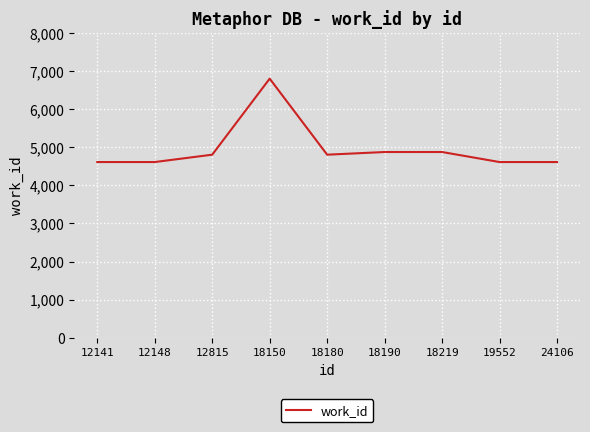

Is it true that the value at 18219 is 4873?

True